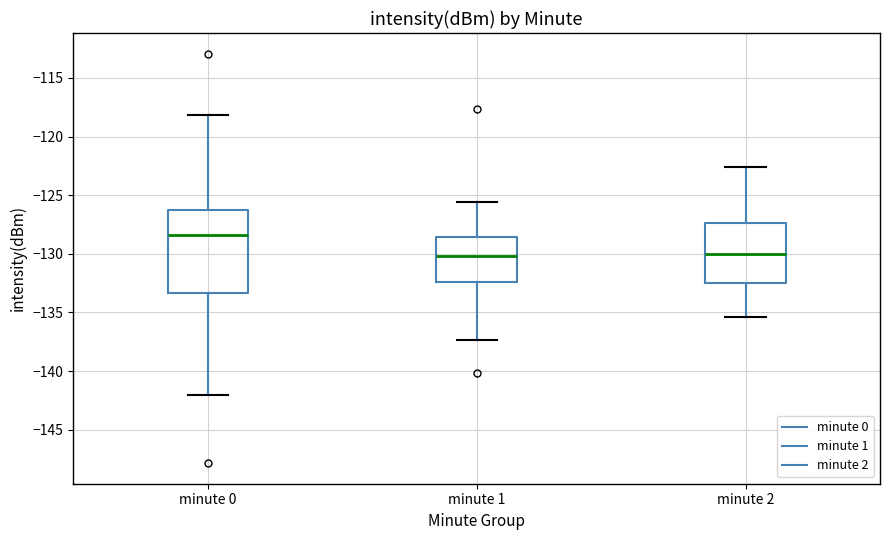

Comparing the boxes themselves (not the whiskers), which one is the tallest?

minute 0